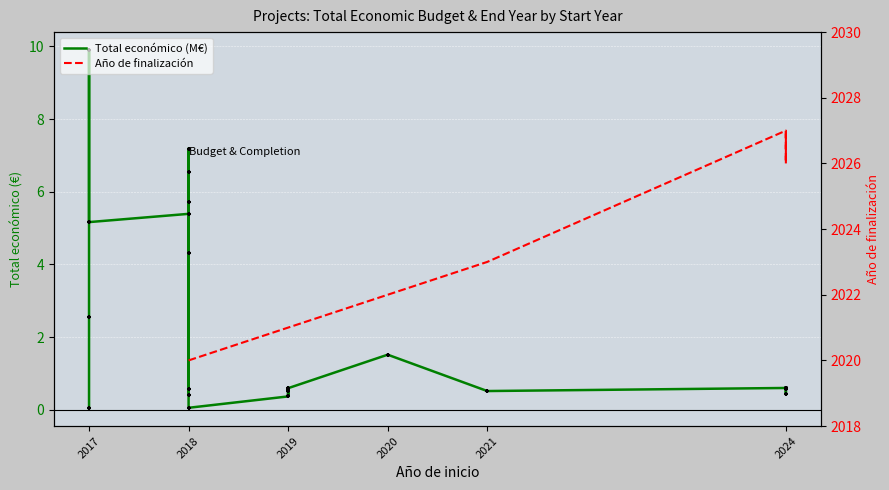

What is the change in value from 2019 to 2018?

-0.5